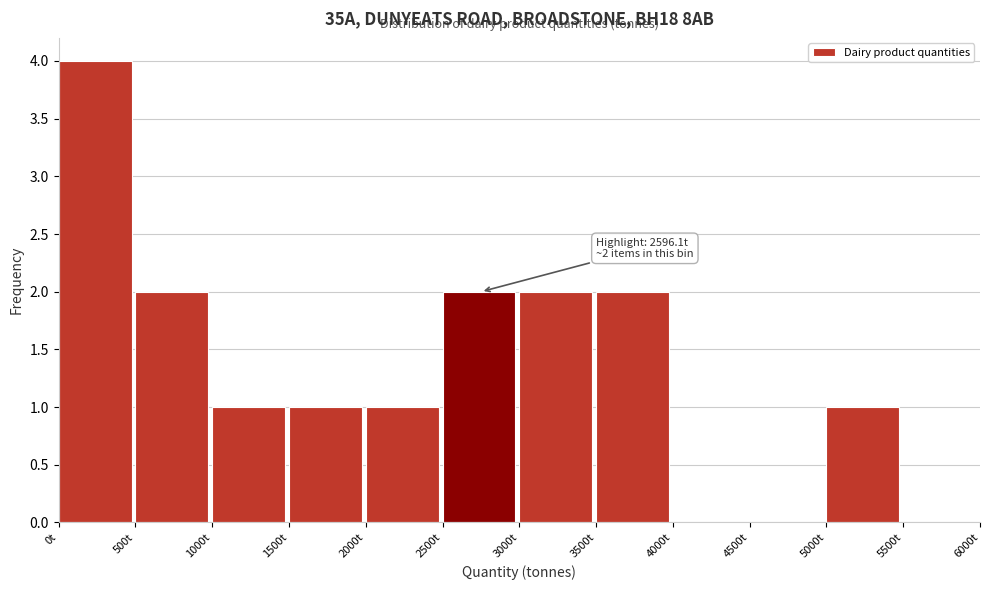

Which range on the x-axis has the tallest bar?

0 to 500